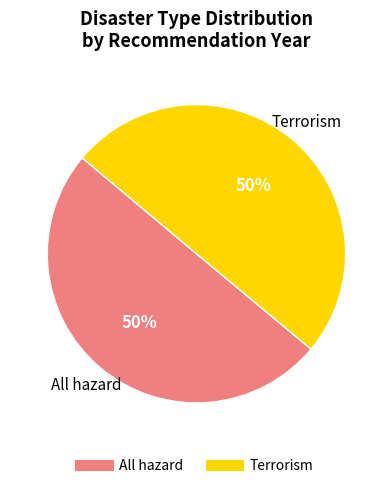

To the nearest percent, what portion does Terrorism represent?

50%